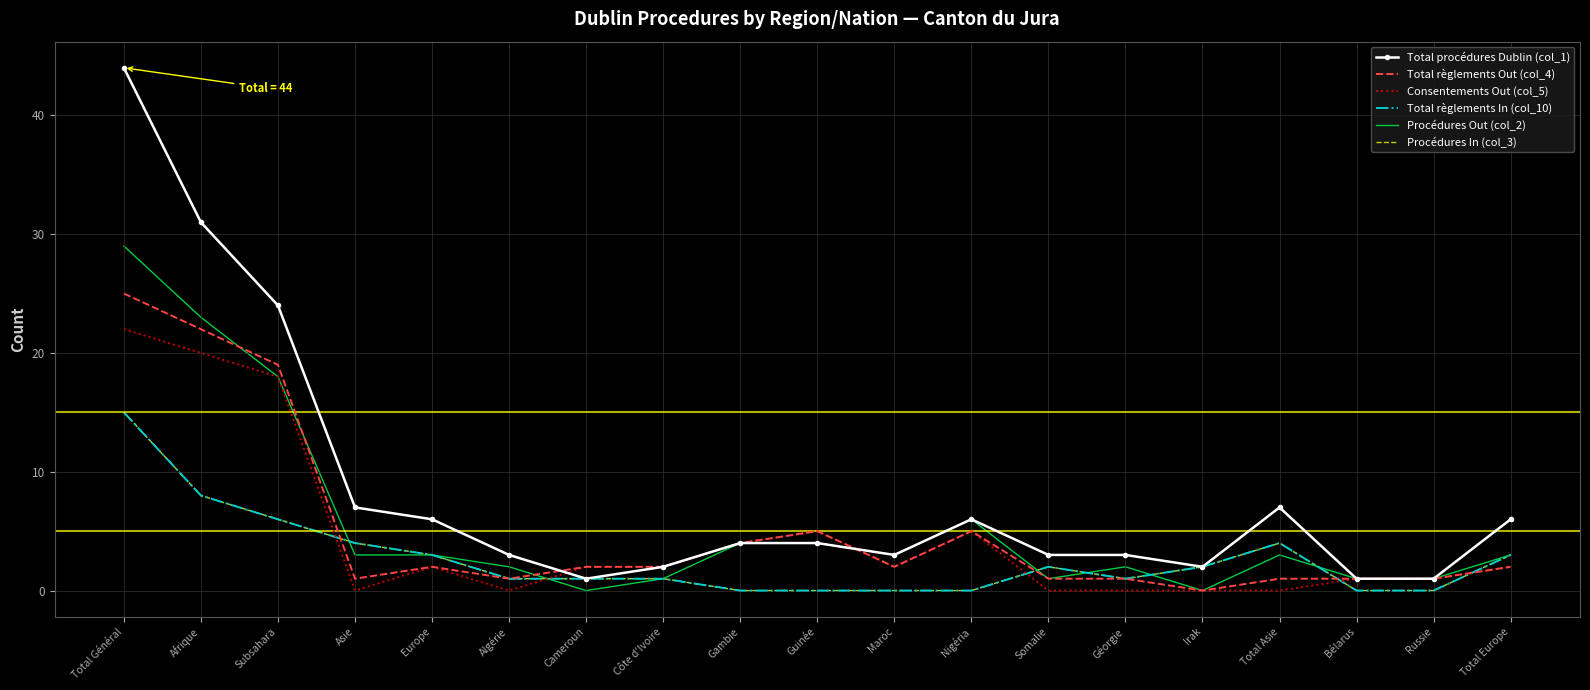

List the labels in order of Total procédures Dublin (col_1) value, largest first.

Total Général, Afrique, Subsahara, Asie, Total Asie, Europe, Nigéria, Total Europe, Gambie, Guinée, Algérie, Maroc, Somalie, Géorgie, Côte d'Ivoire, Irak, Cameroun, Bélarus, Russie